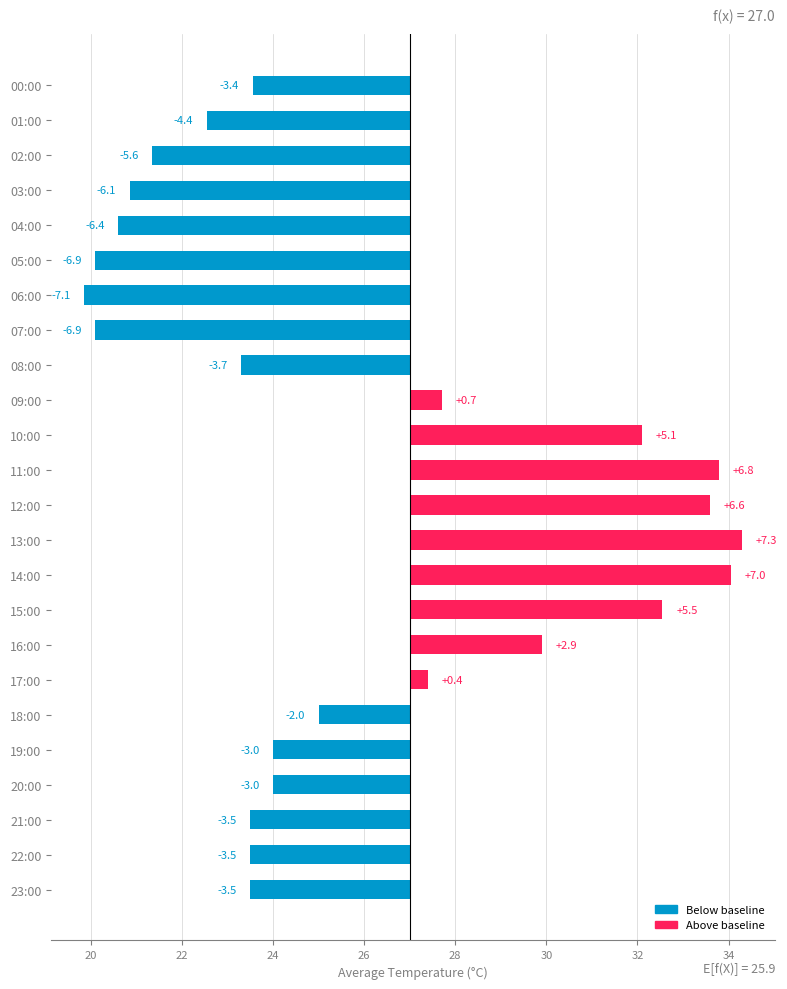

At which category does the chart reach its minimum across all series?

06:00